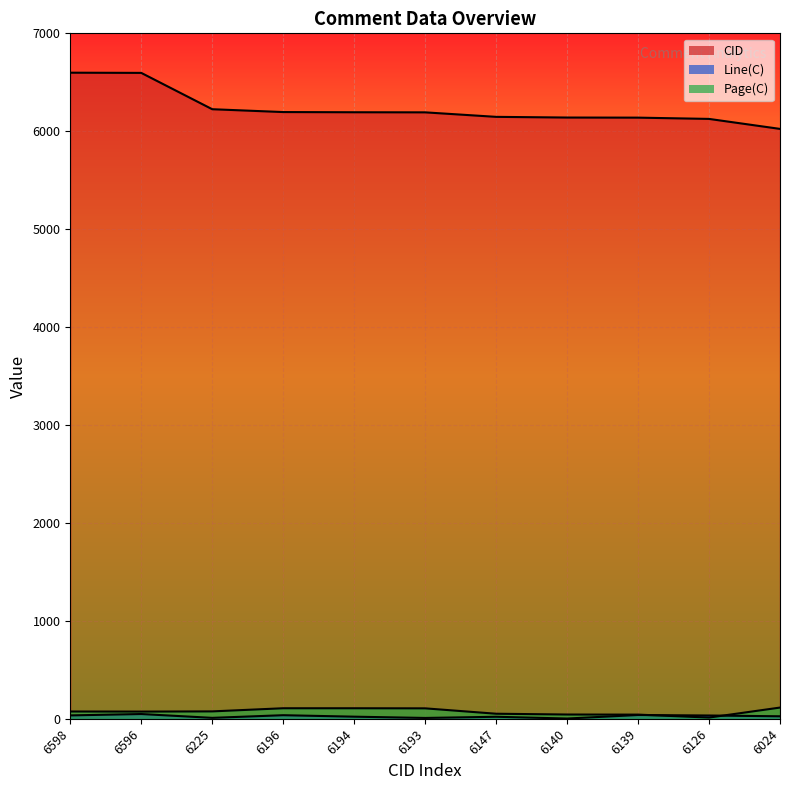

At which category does Page(C) reach its first local valley?

6596